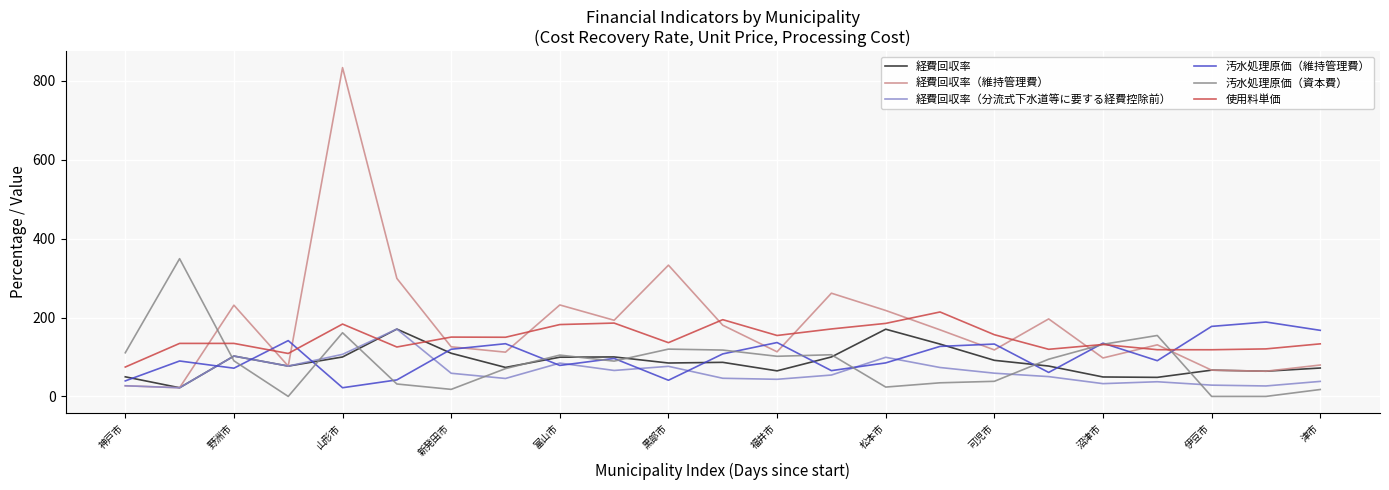

Does the chart display data point markers on the line(s)?

No